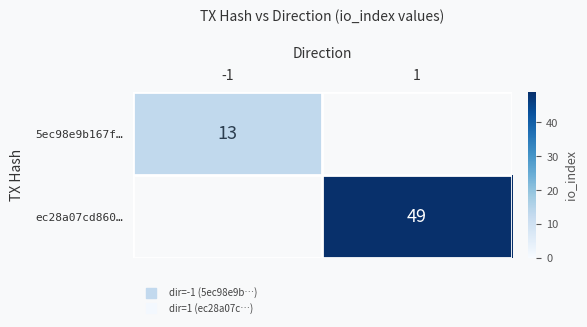

Is it true that 5ec98e9b167f… equals 13 at -1?

True